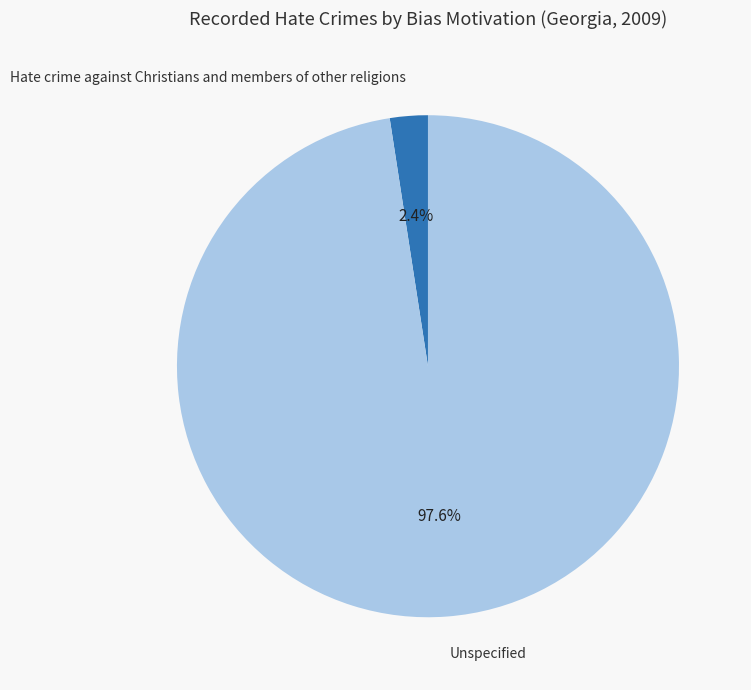

Which has a higher value, Hate crime against Christians and members of other religions or Unspecified?

Unspecified